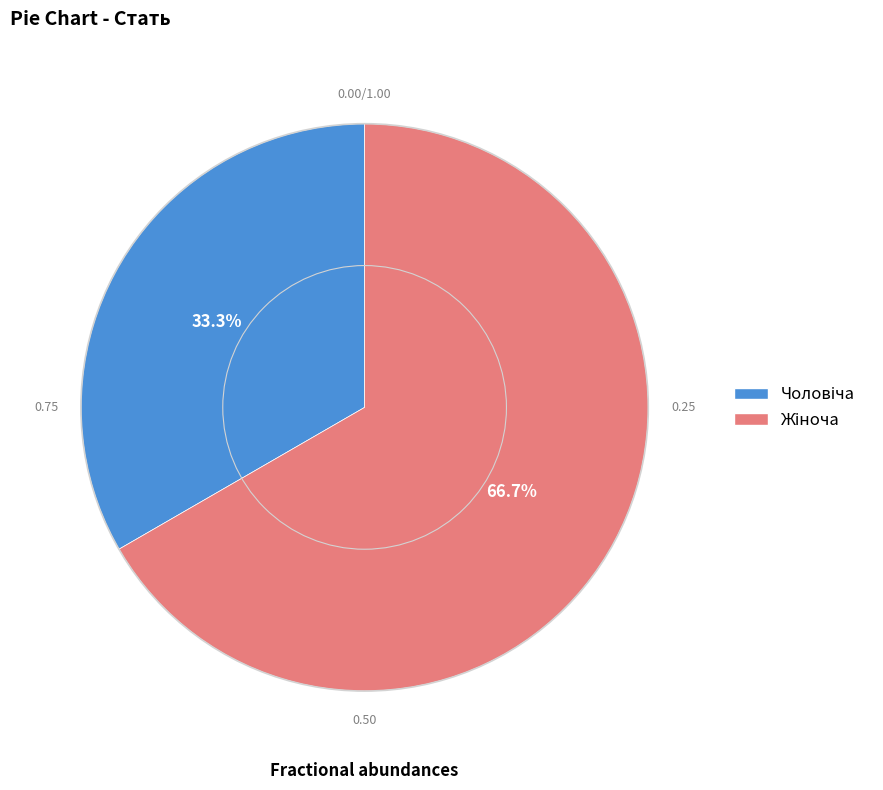

Is there any slice that represents more than half of the pie?

Yes